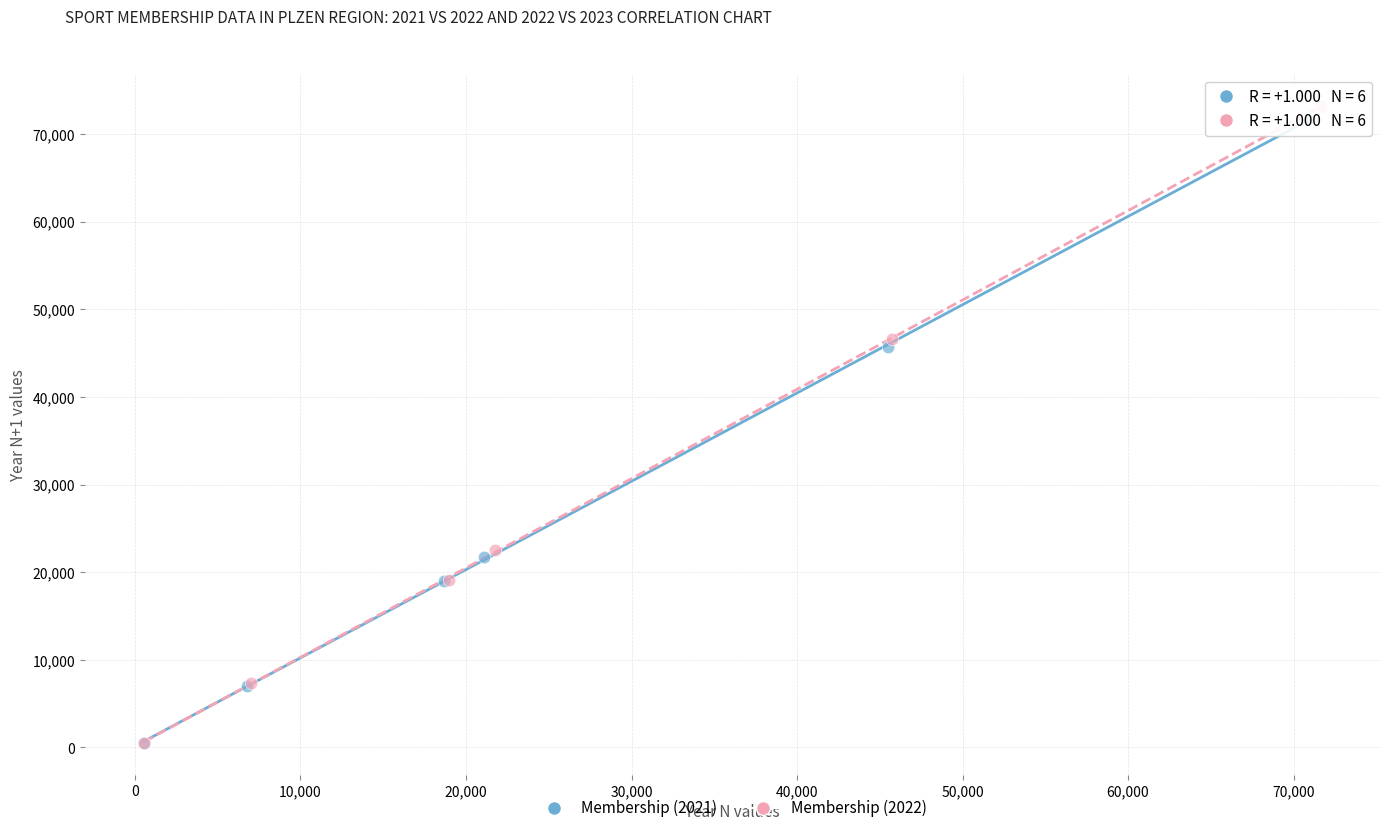

Which series has the largest Y range (max minus min)?

Membership (2022)